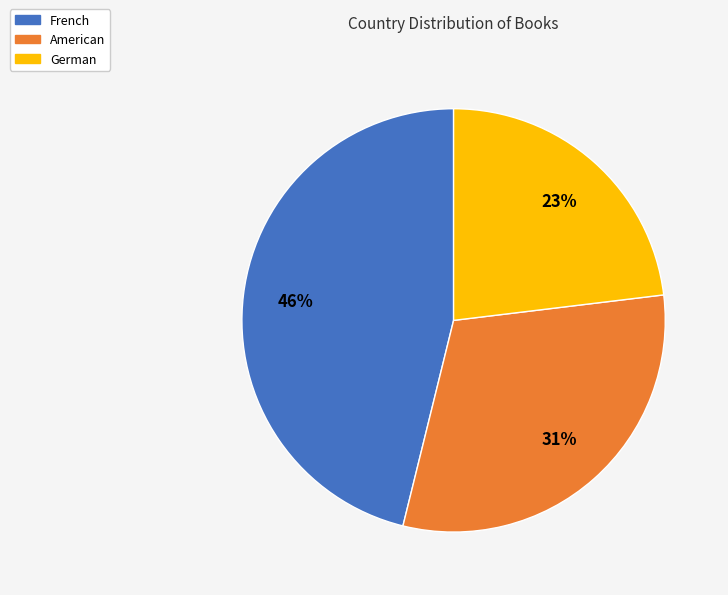

Does French represent more than half of the total?

No